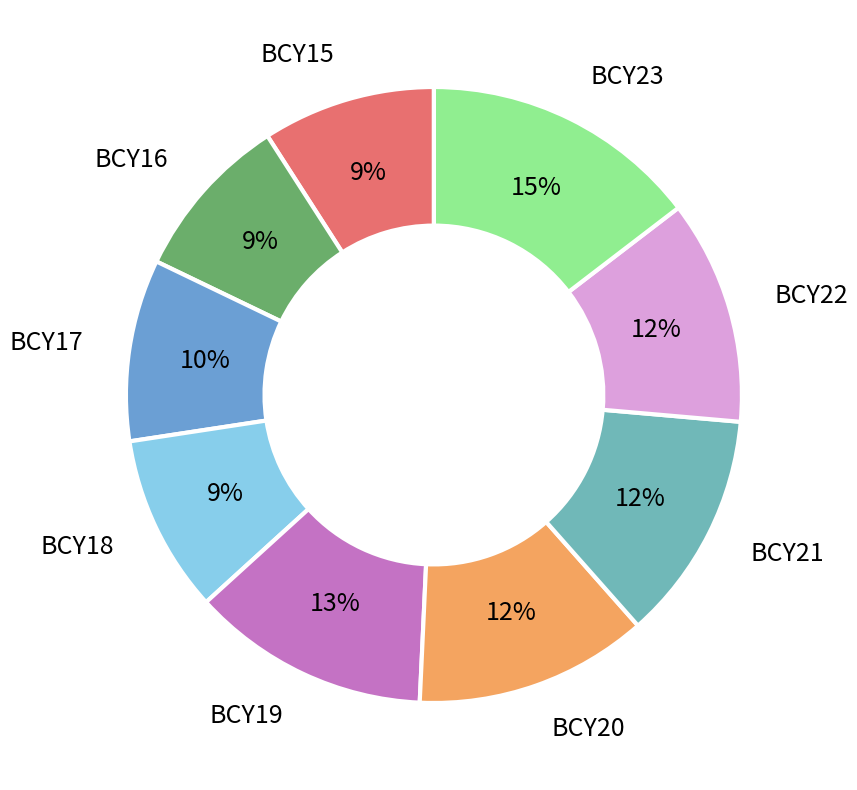

To the nearest percent, what percentage of the pie is BCY20?

12%